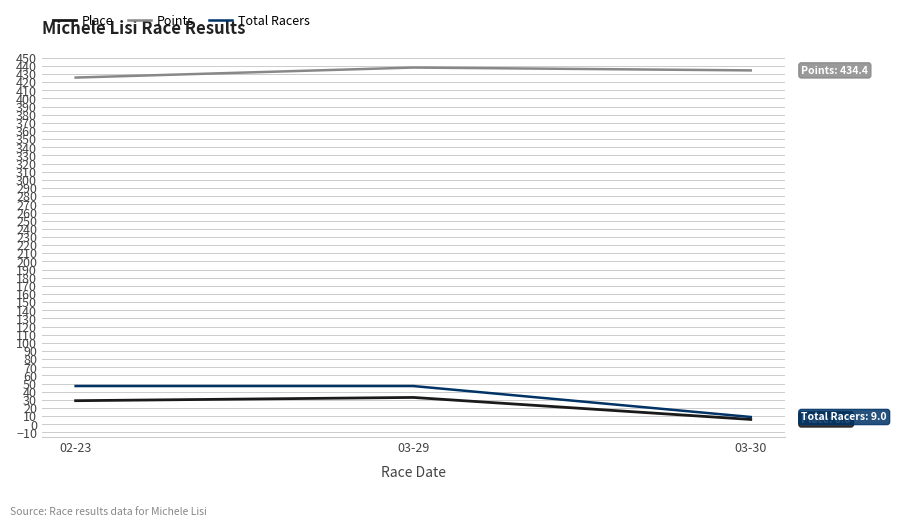

What is the difference between the Points values at 02-23 and 03-29?

12.3